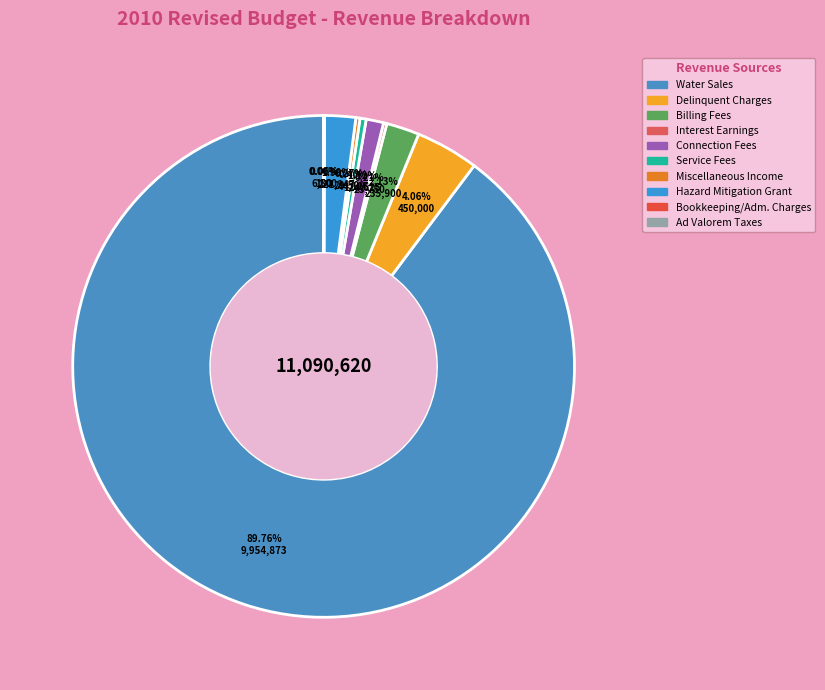

Which has a higher value, Water Sales or Interest Earnings?

Water Sales